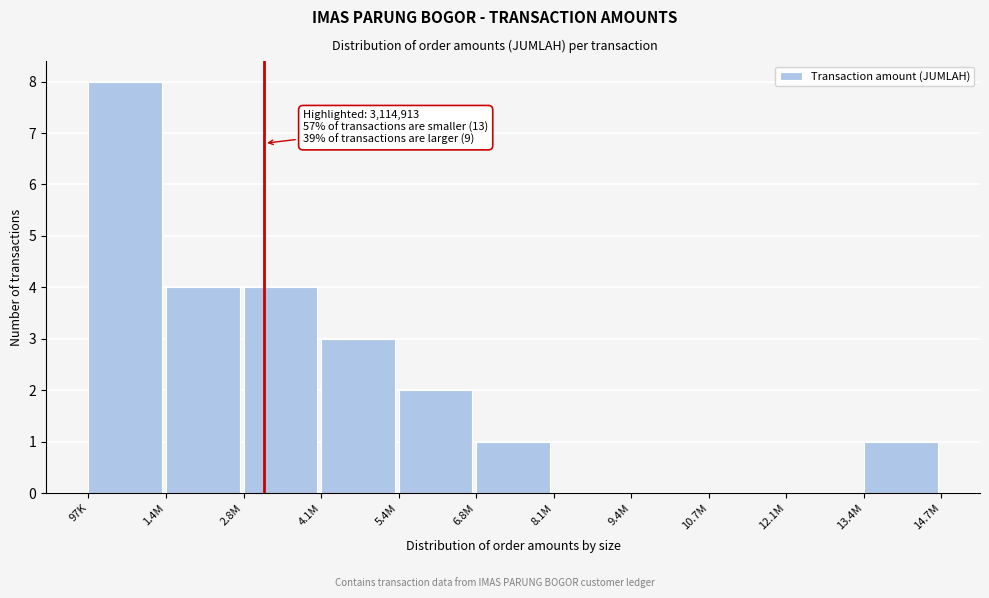

Reading left to right, list all the values displayed in this chart.

97K=8	1.4M=4	2.8M=4	4.1M=3	5.4M=2	6.8M=1	8.1M=0	9.4M=0	10.7M=0	12.1M=0	13.4M=1